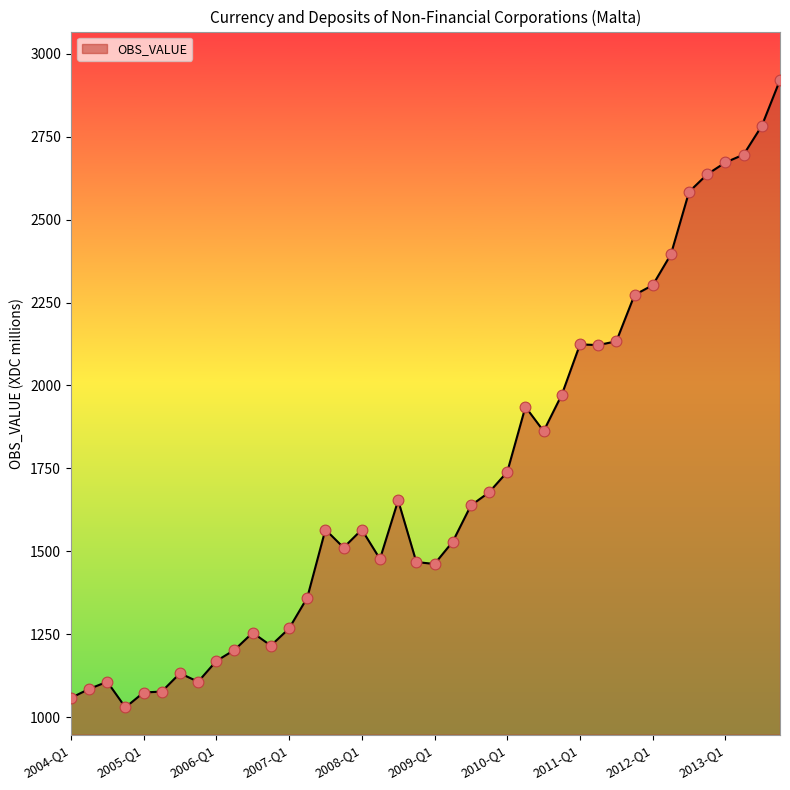

What is the maximum value shown in the chart?

2921.3